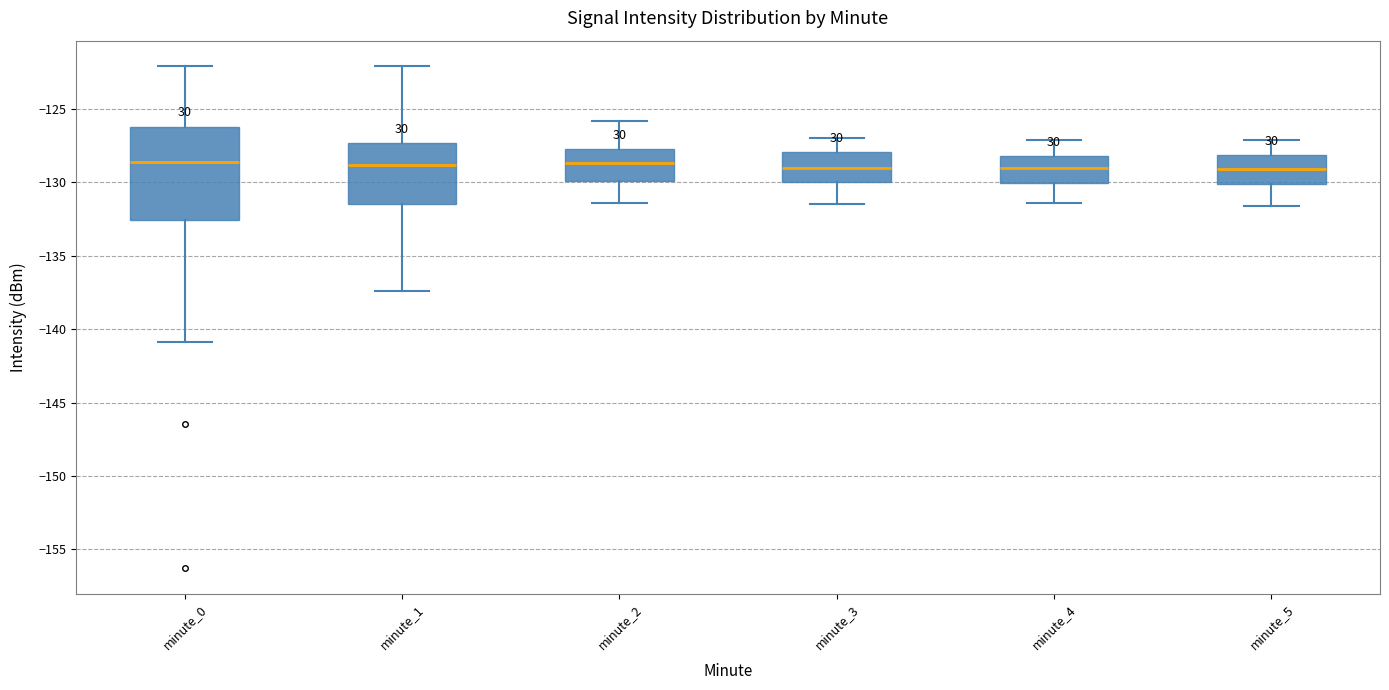

Where is the lower edge of the box for minute_3 on the y-axis? The values are not printed on the chart, so give them approximately, as read against the axis.

-130.0